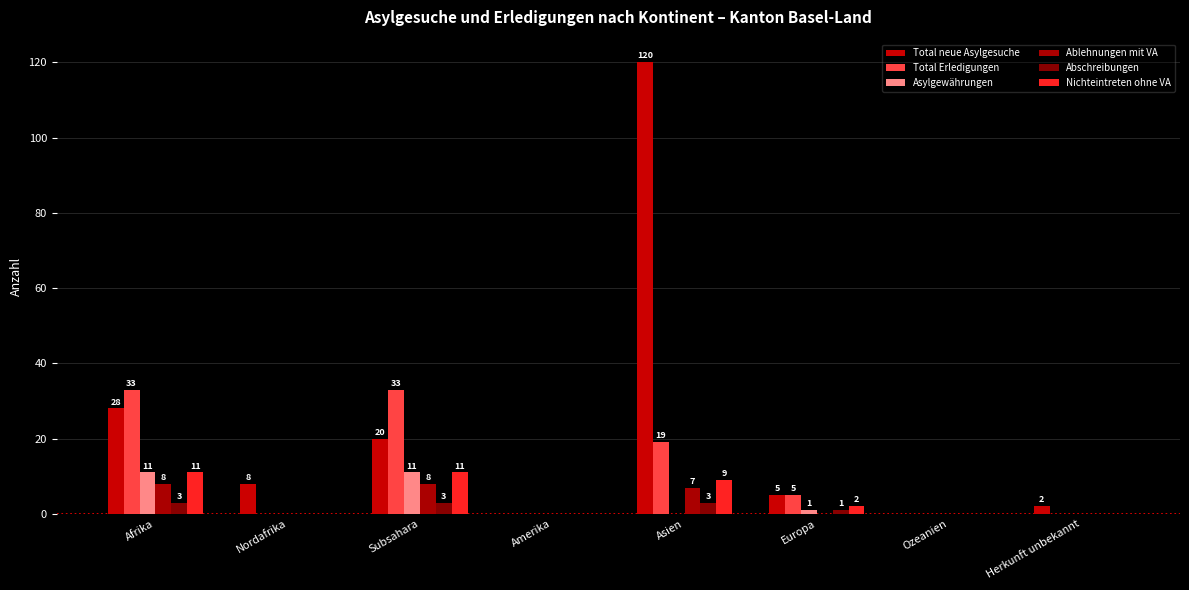

Which series has the largest total across all categories?

Total neue Asylgesuche